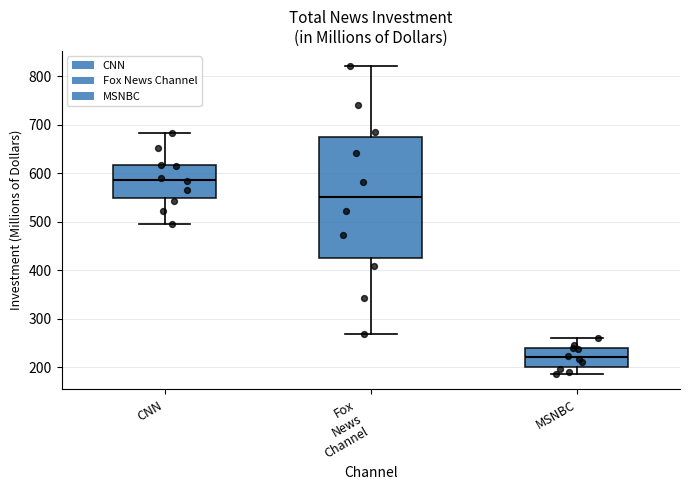

Which box is the tallest, from its lower edge to its upper edge?

Fox News Channel